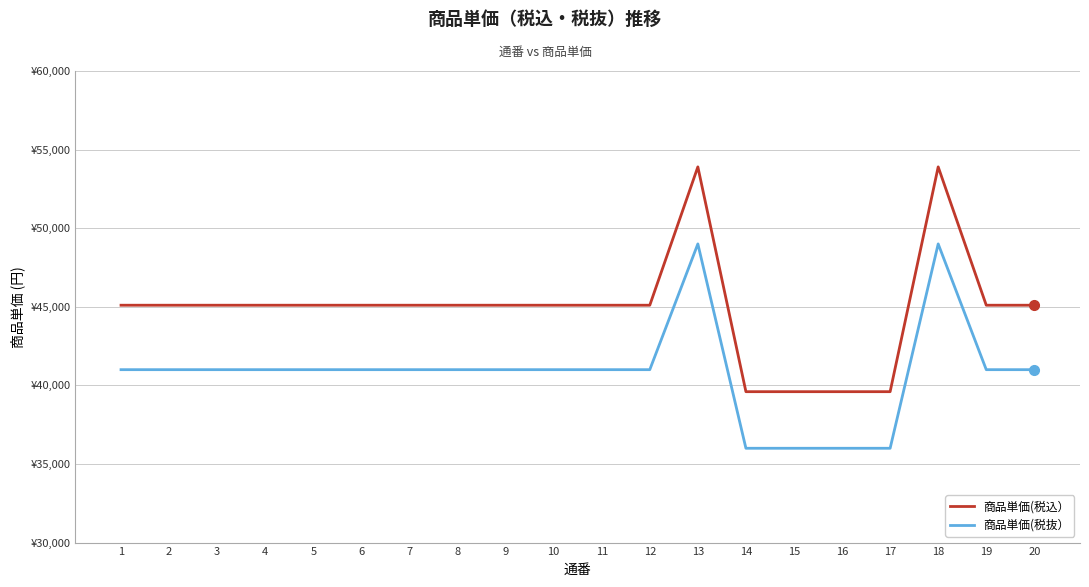

What is the value of the 商品単価(税抜） point at the 10th from the left?

41000